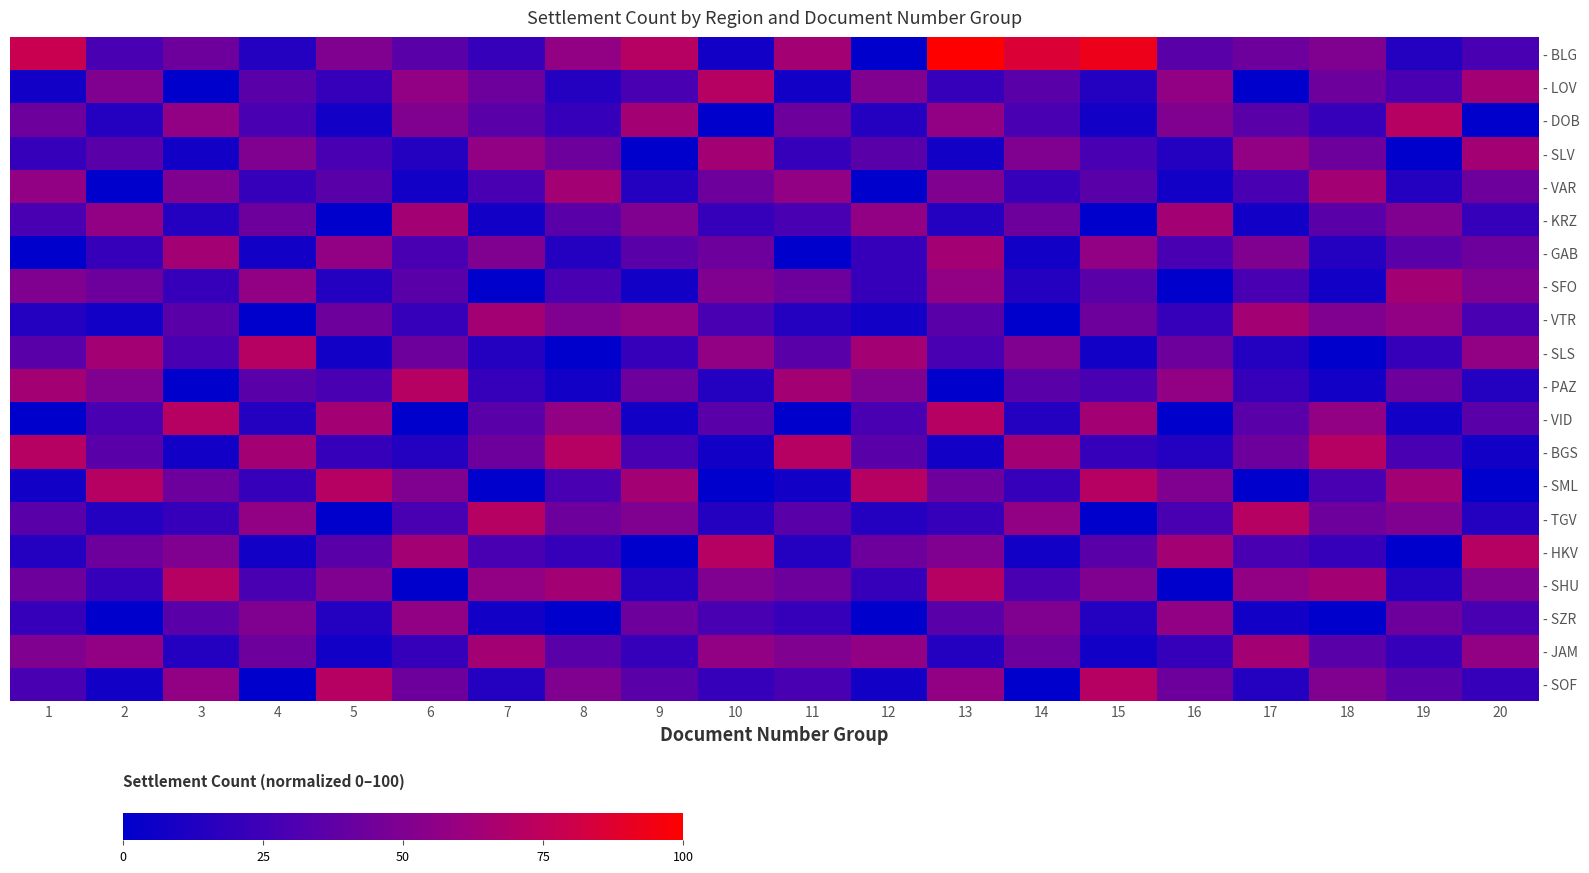

What is the total value across all series at 10?

685.7